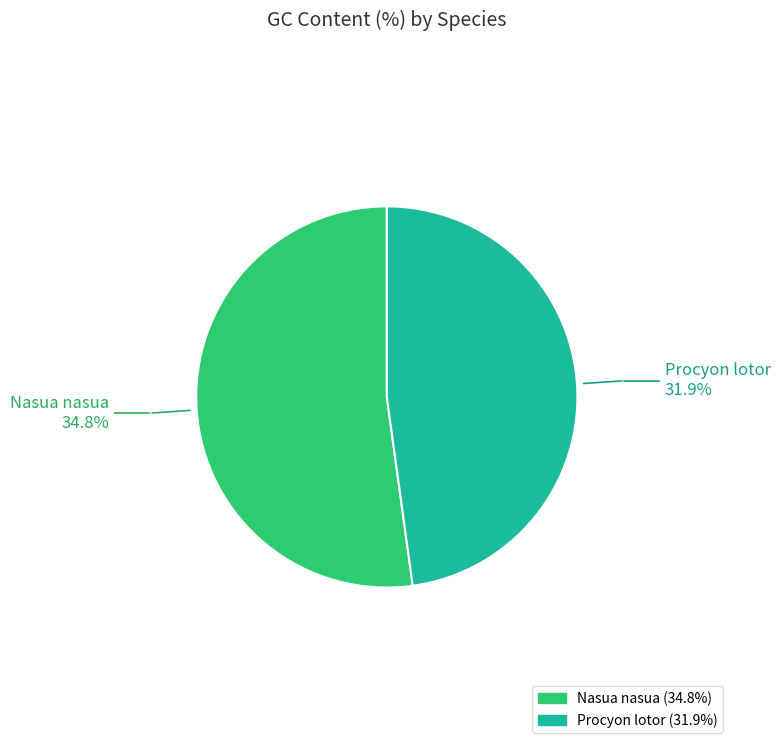

Count the number of slices in the pie.

2